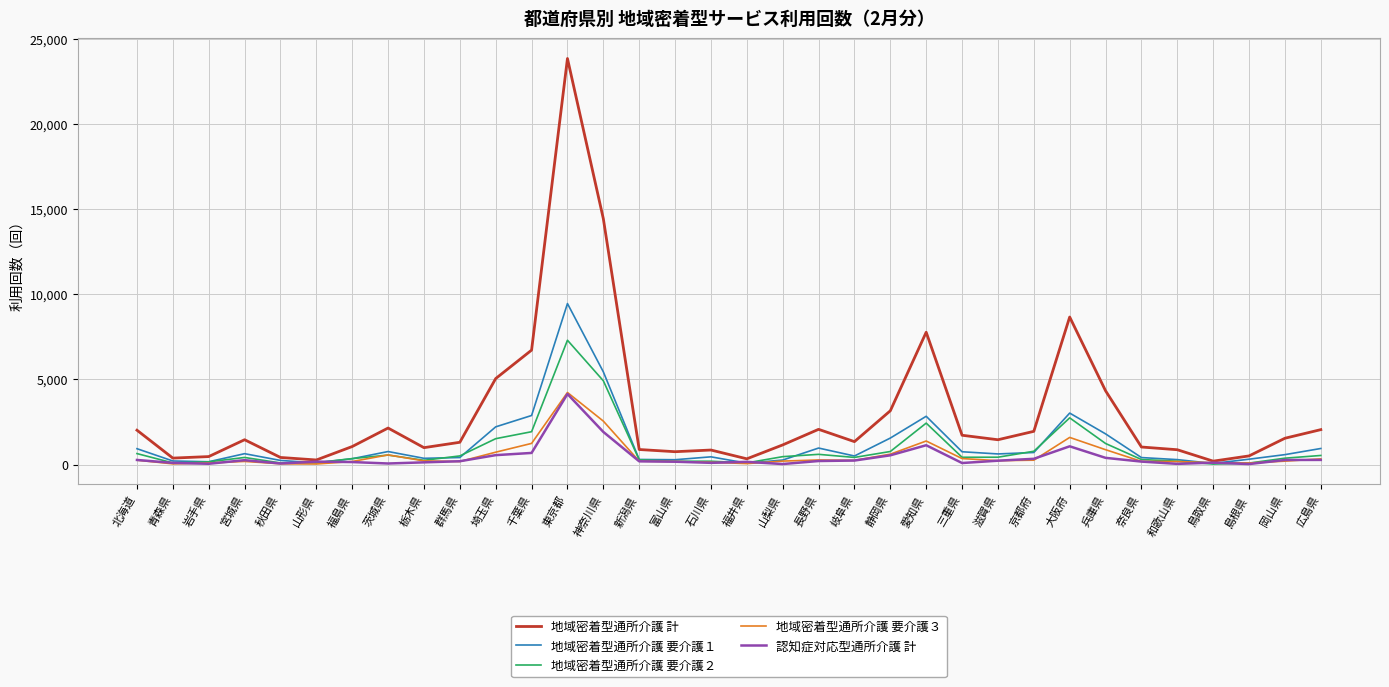

Which label corresponds to the largest value in the chart?

東京都